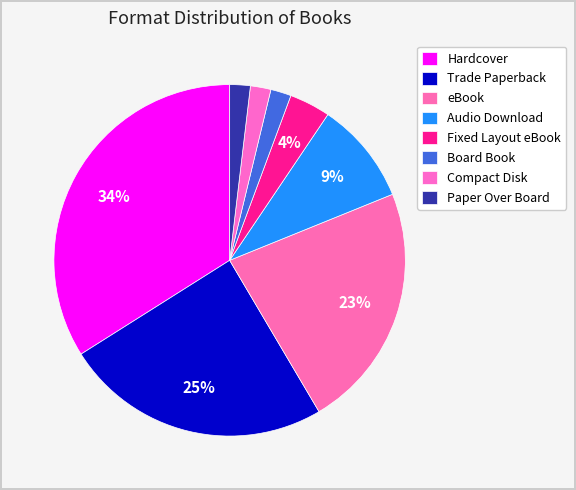

What percentage is NOT represented by Board Book?

98.1%